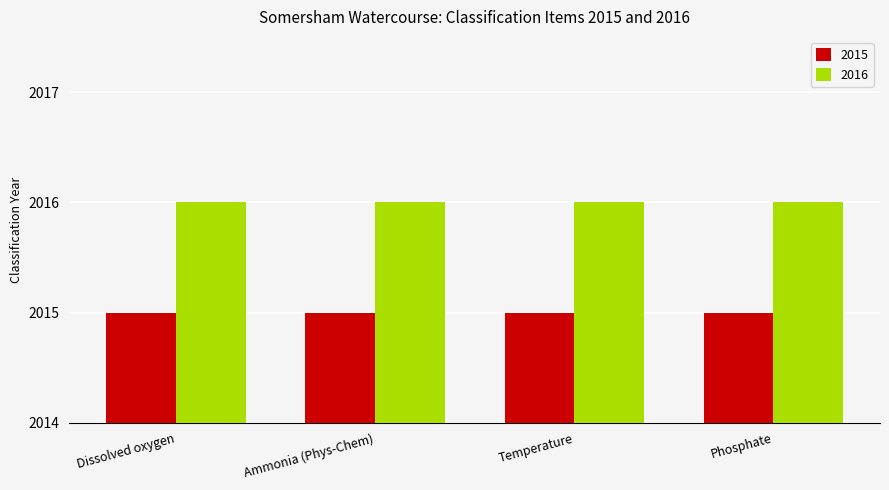

What is the maximum value shown in the chart?

2016